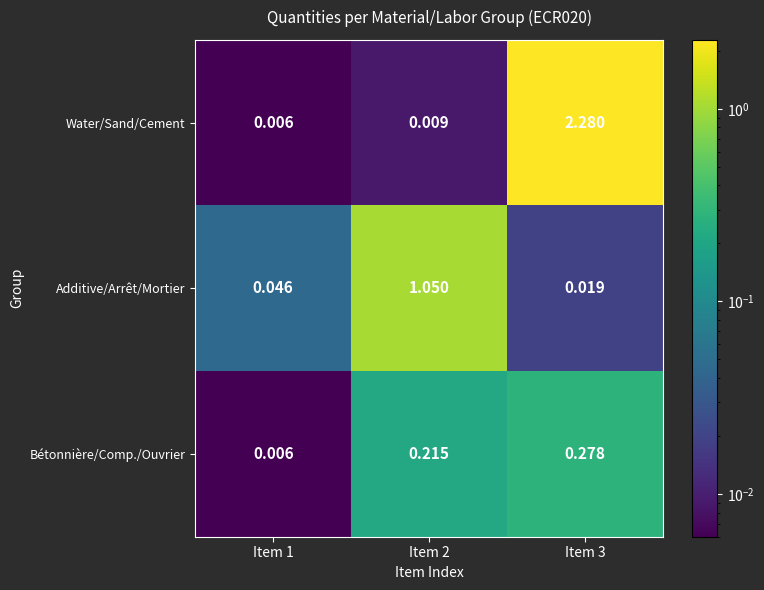

What is the total value across all series at Item 2?

1.3